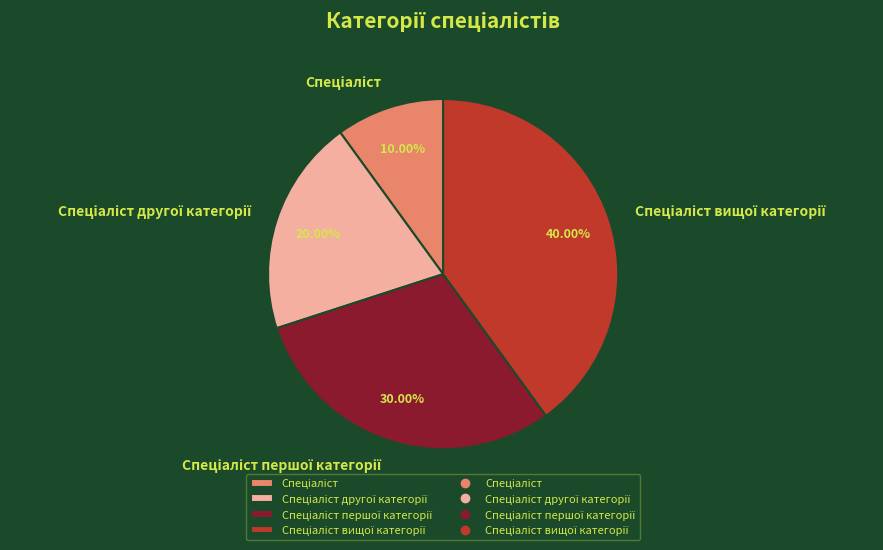

Does any single category account for the majority?

No